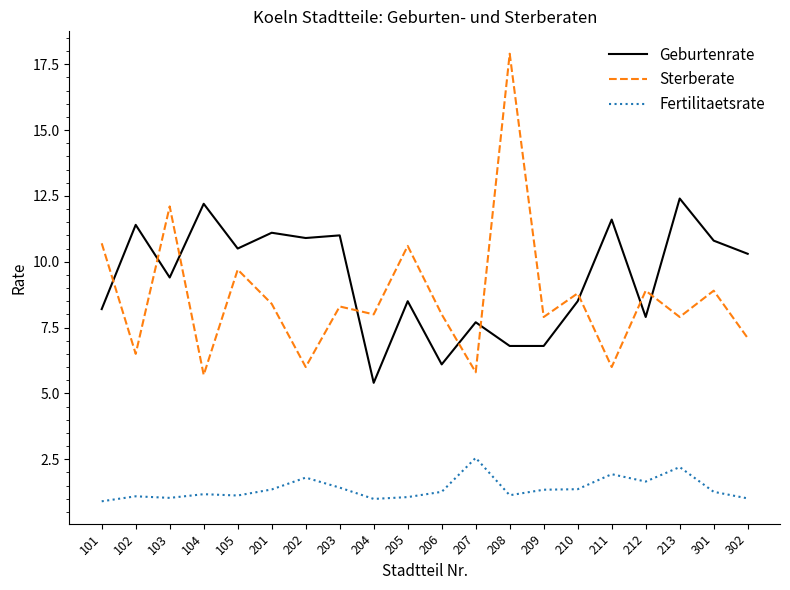

What value does the Geburtenrate series have at 207?

7.7